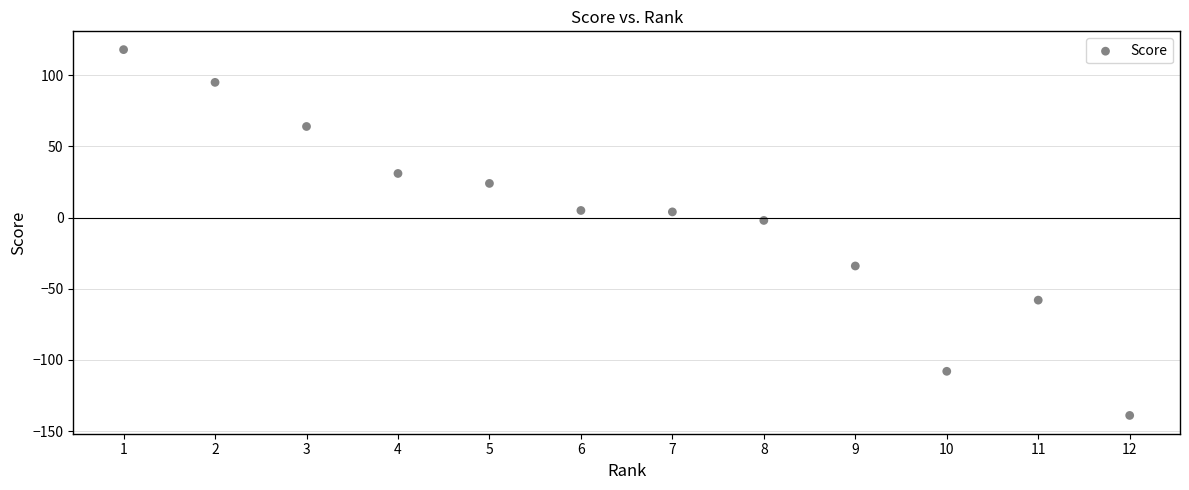

What is the range of X values (max minus min)?

11